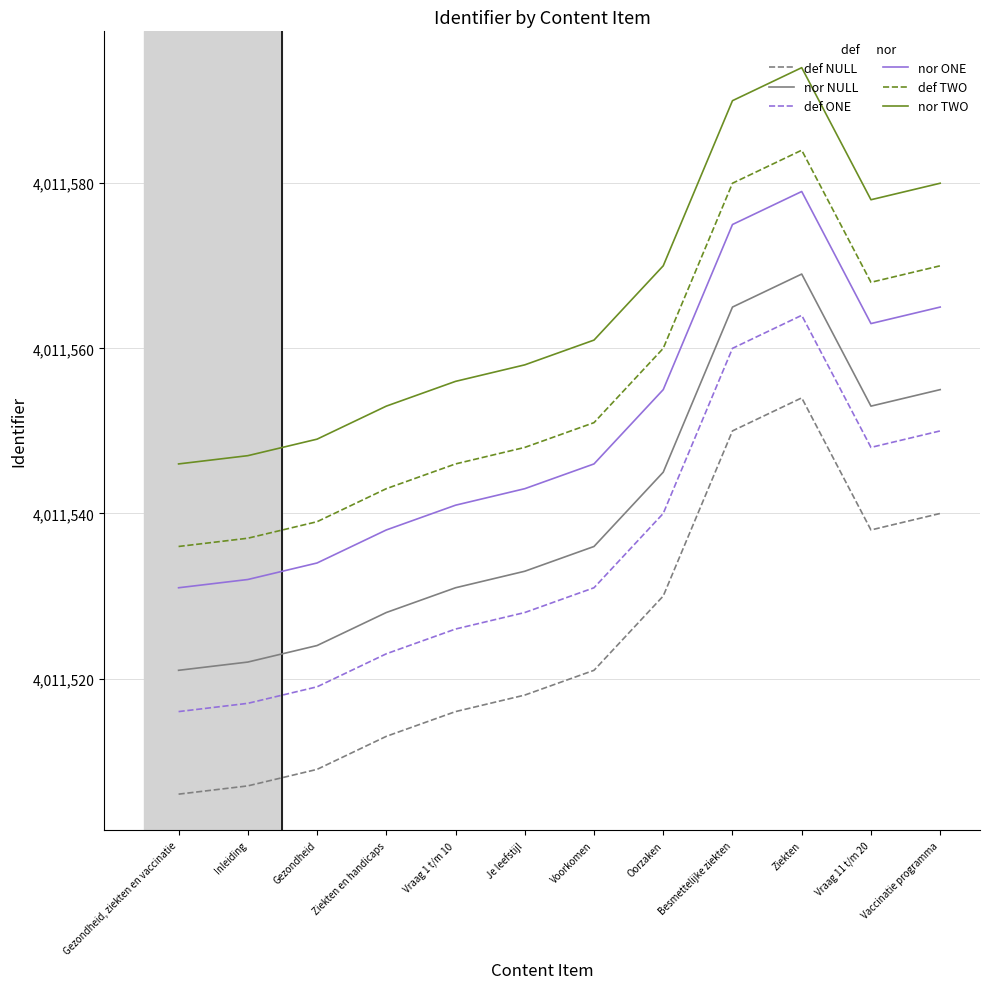

Where is the first local maximum for nor NULL?

Ziekten